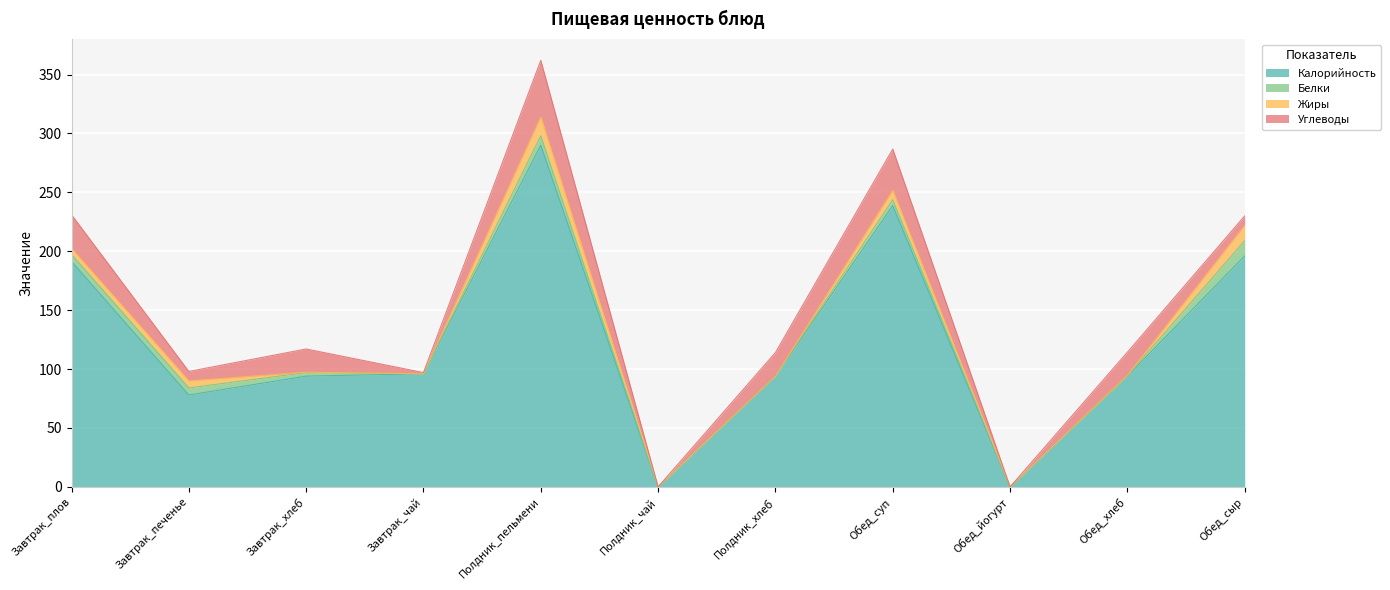

What is the sum of all Белки values?

41.4